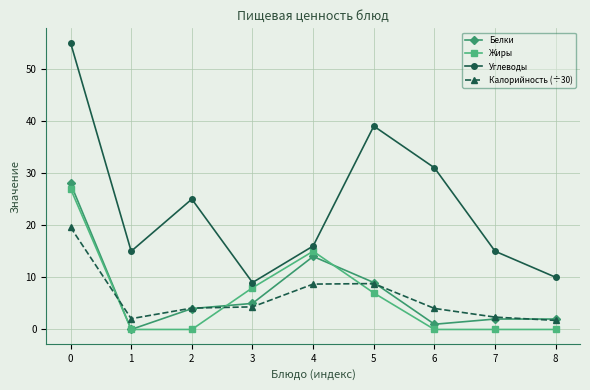

What is the sum of all Калорийность (÷30) values?

55.7